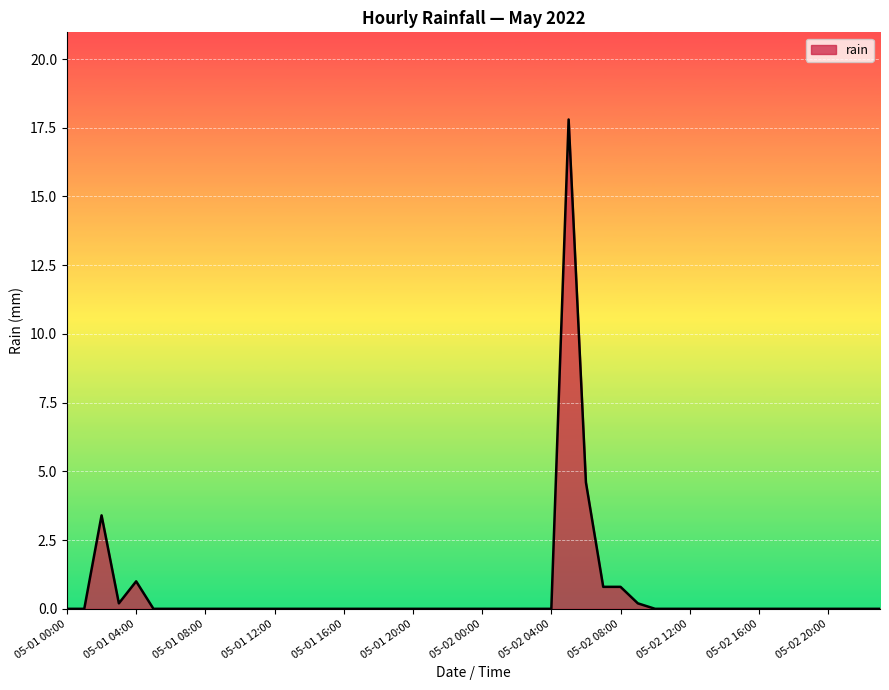

What is the greatest value displayed?

17.8